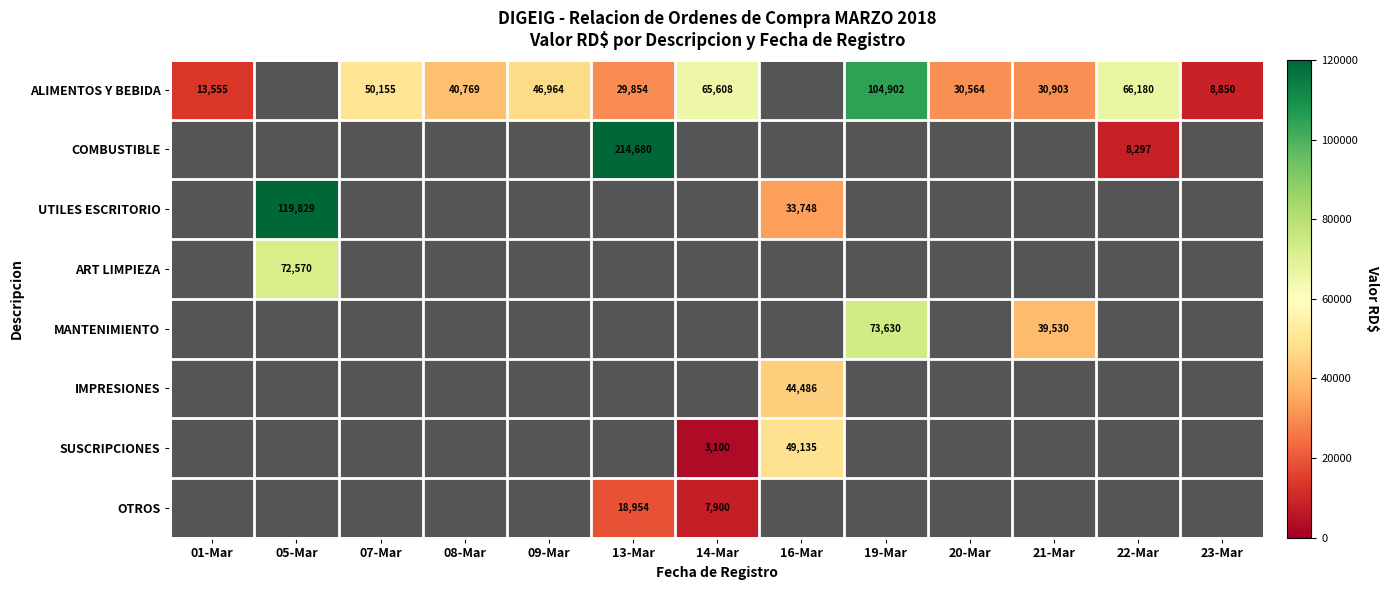

What is the total value across all series at 07-Mar?

50155.0